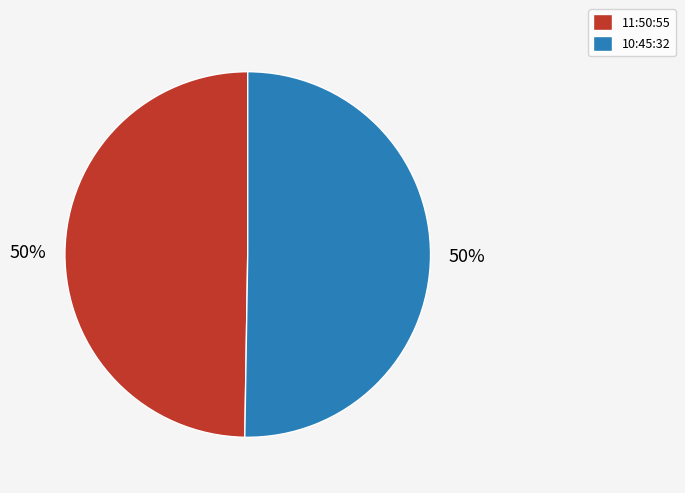

What percentage is the 10:45:32 slice, to the nearest percent?

50%